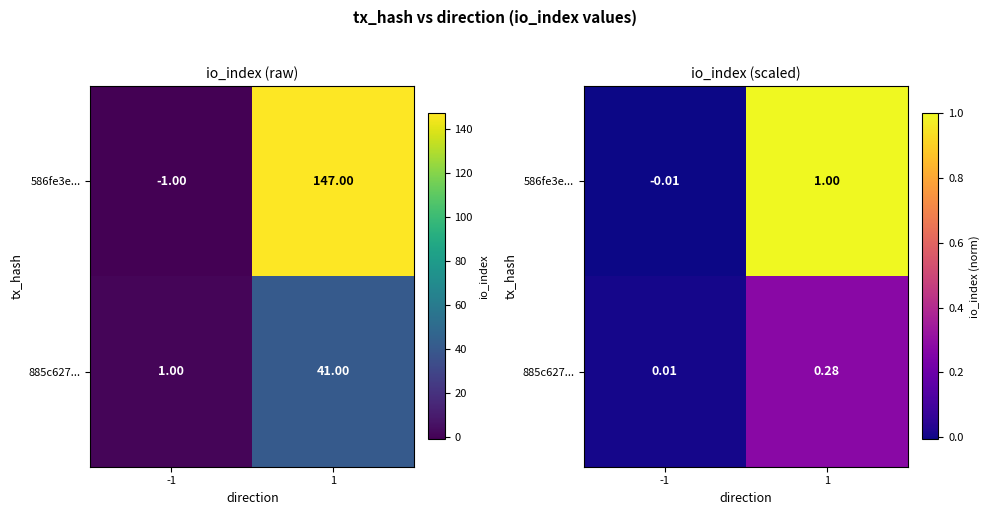

What is the highest value of the 885c627... series?

0.3